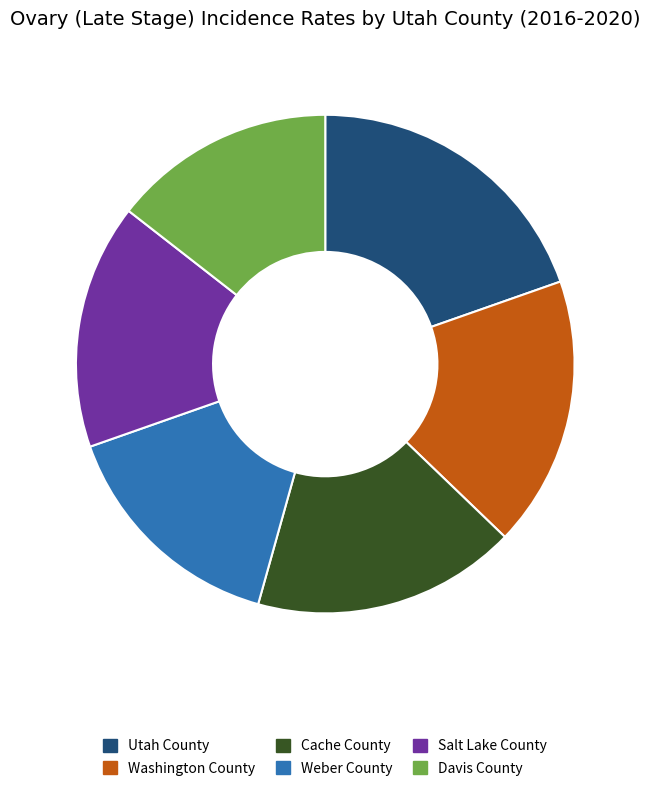

Which category has the biggest portion of the pie?

Utah County